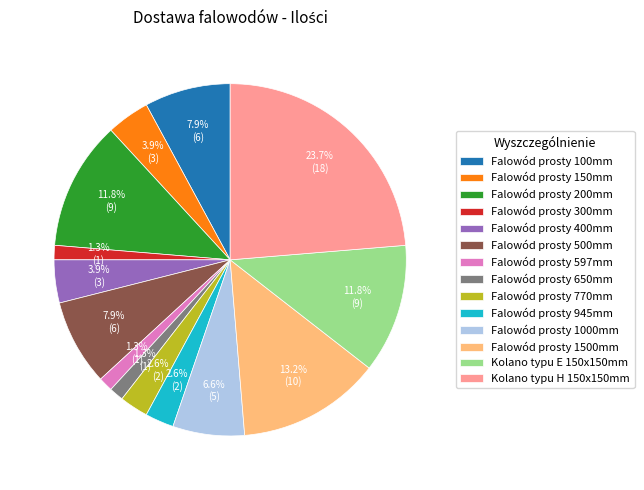

Do Kolano typu E 150x150mm and Kolano typu H 150x150mm together represent more than half of the pie?

No